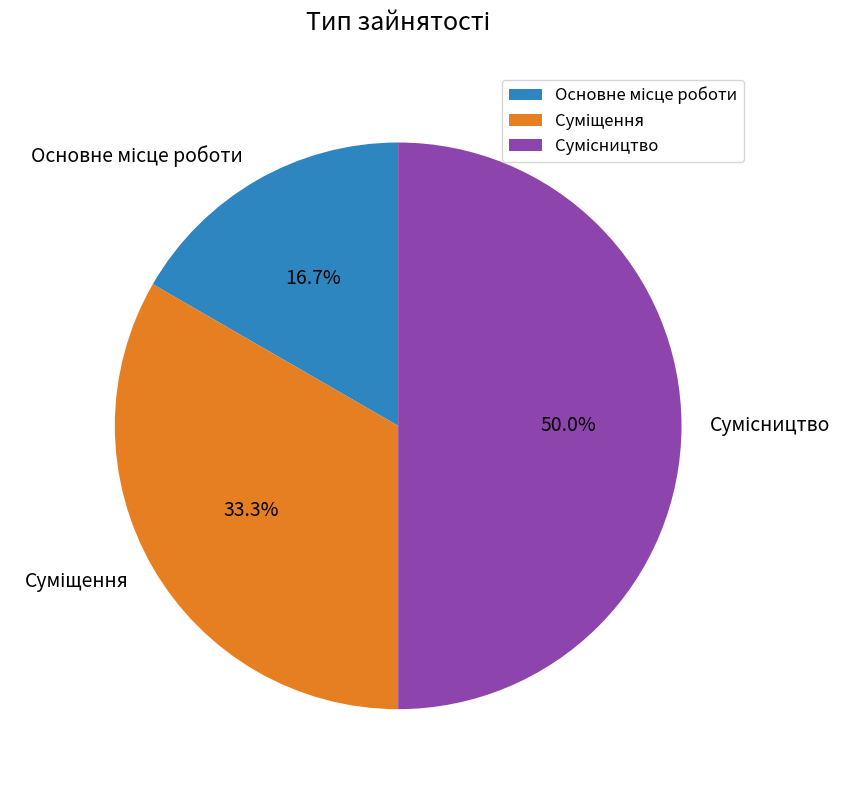

Count the number of slices in the pie.

3